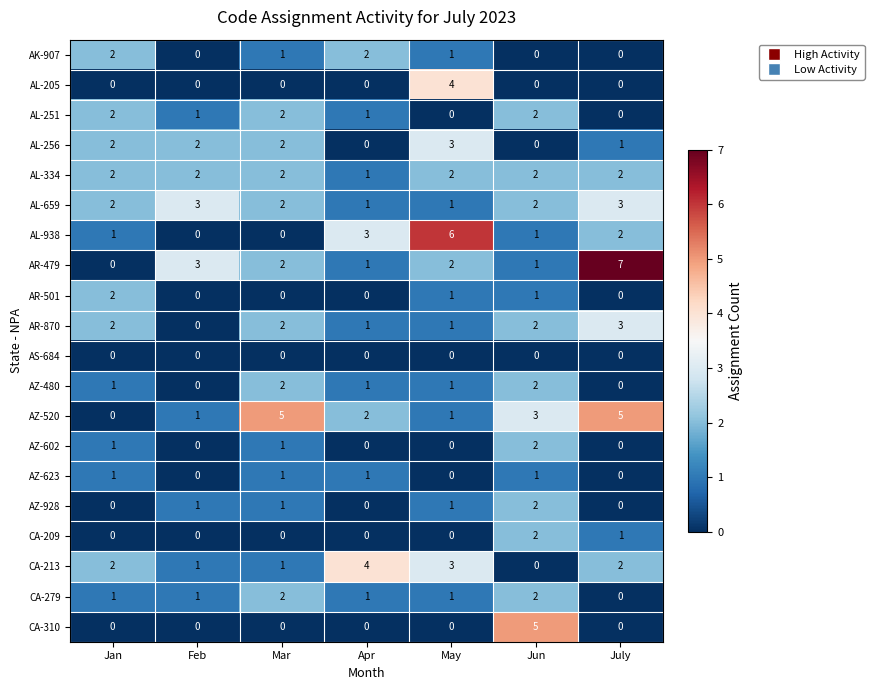

What is the spread (max minus min) of values at Feb?

3